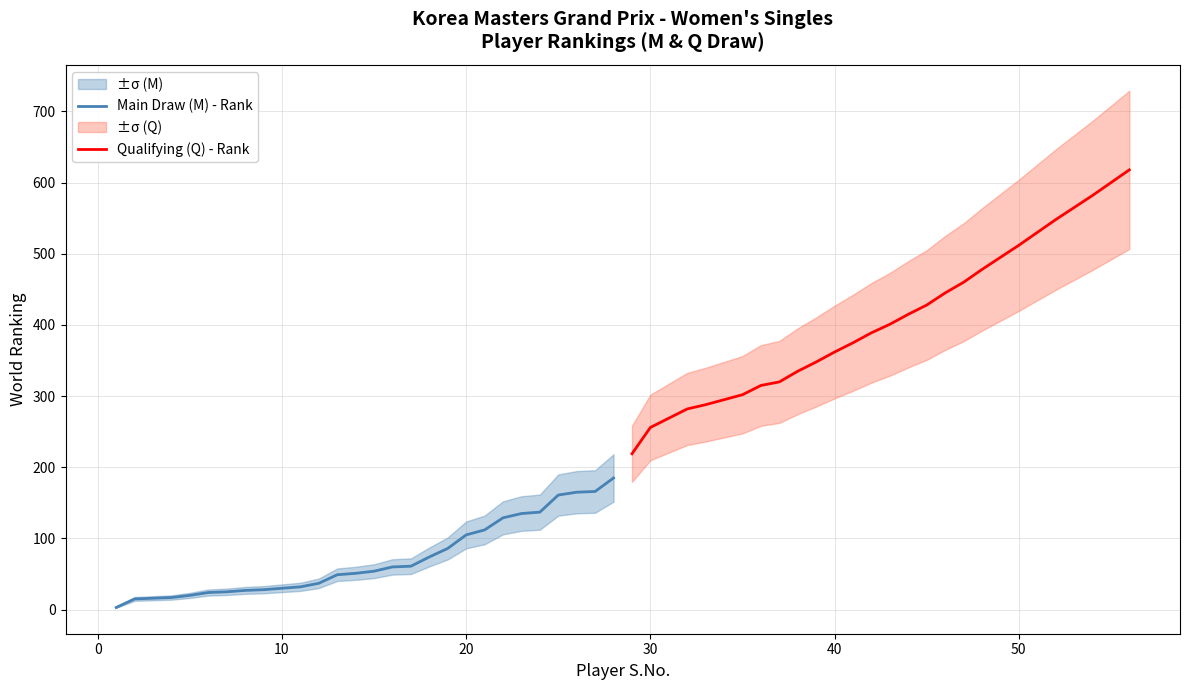

True or false: Main Draw (M) - Rank and Qualifying (Q) - Rank intersect in this chart.

False